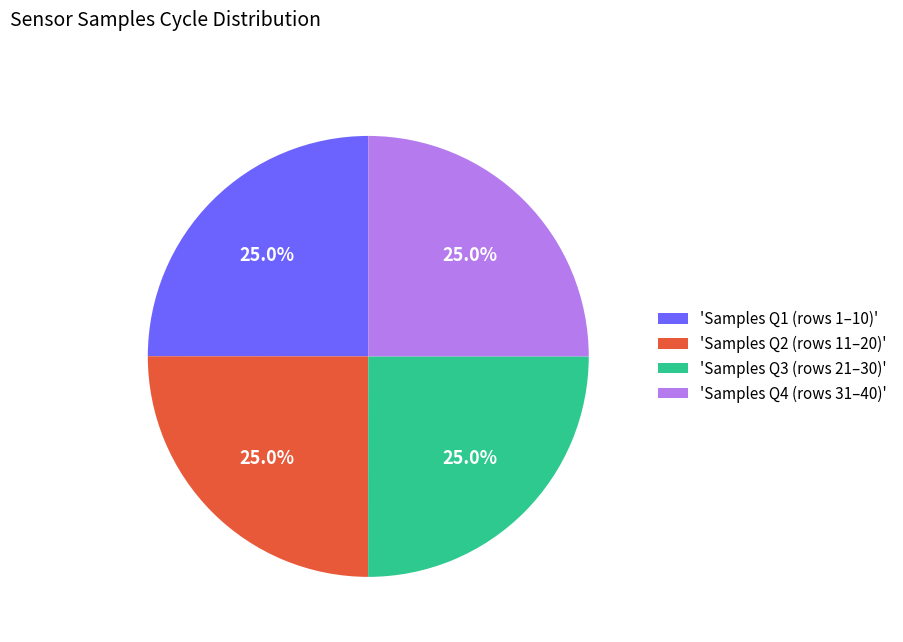

Does 'Samples Q1 (rows 1–10)' account for over 50% of the chart?

No